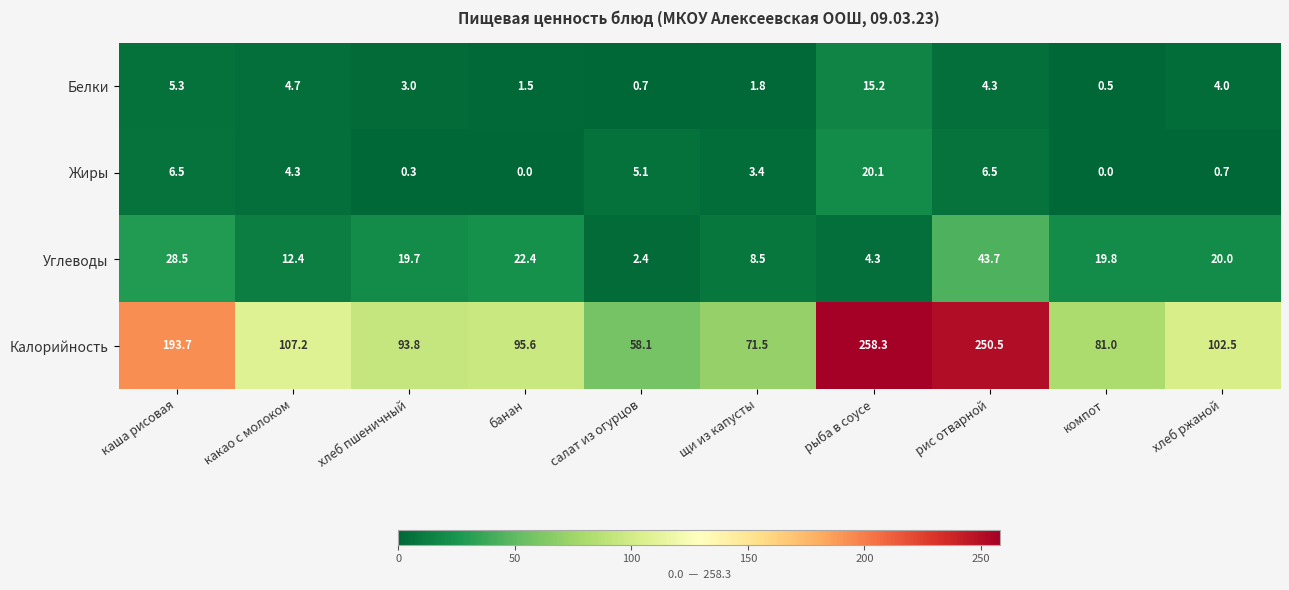

What is the total value across all series at компот?

101.3